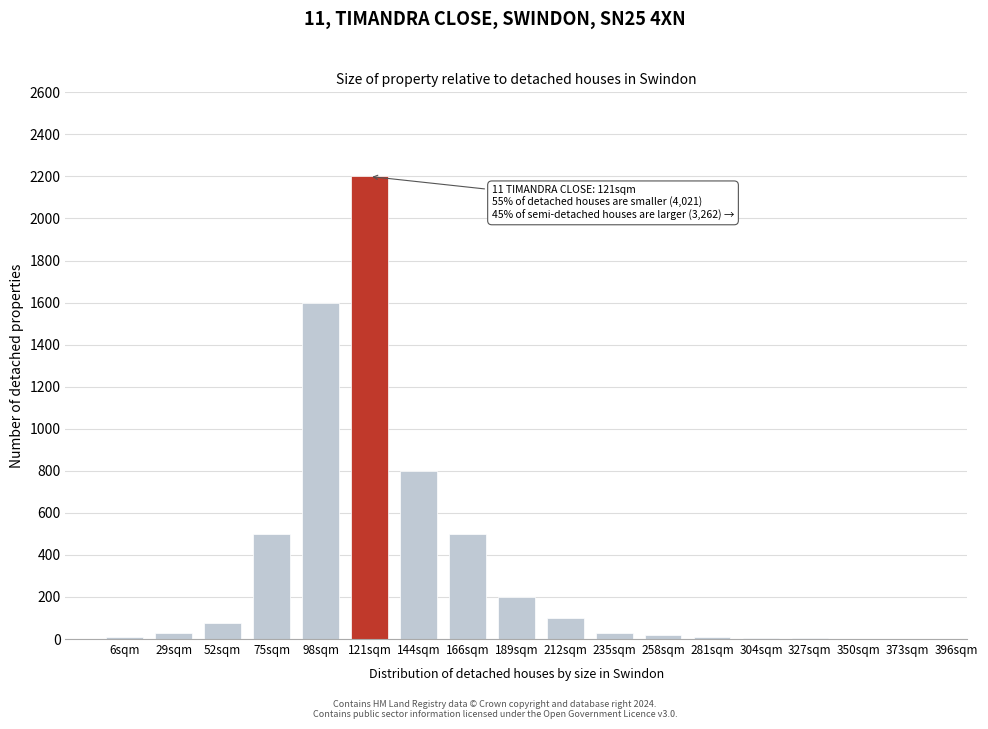

What is the sum of all values?

6085